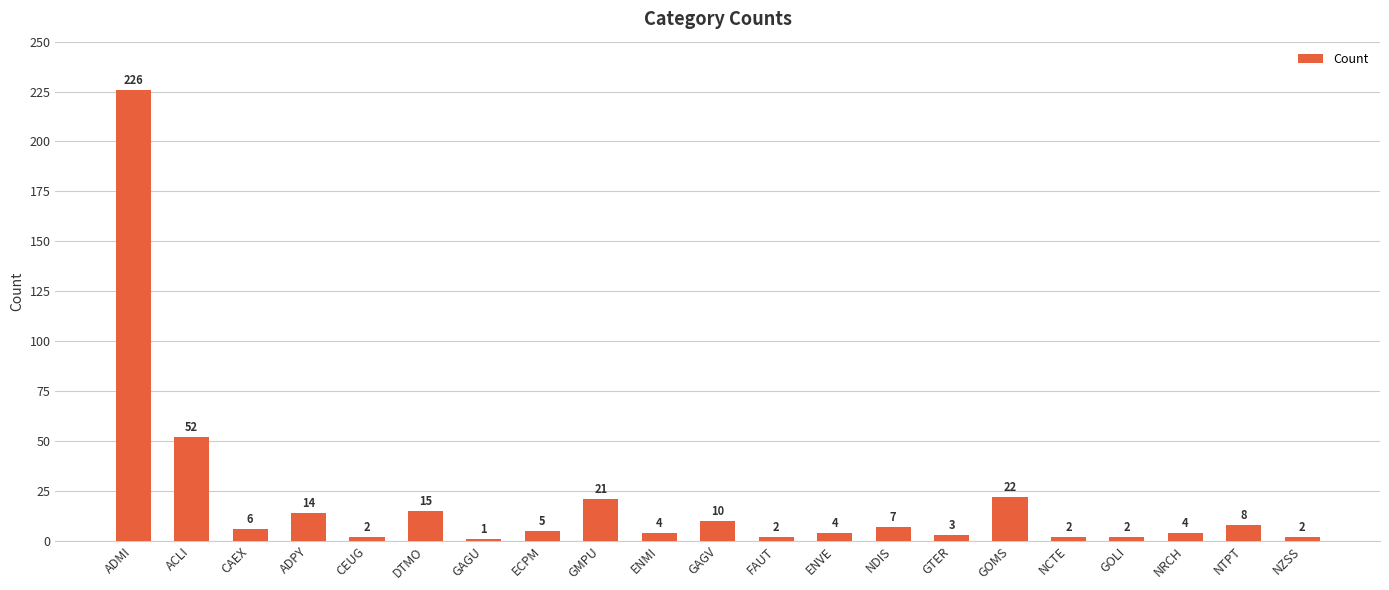

What is the ratio of the value at NCTE to the value at GOLI?

1.0